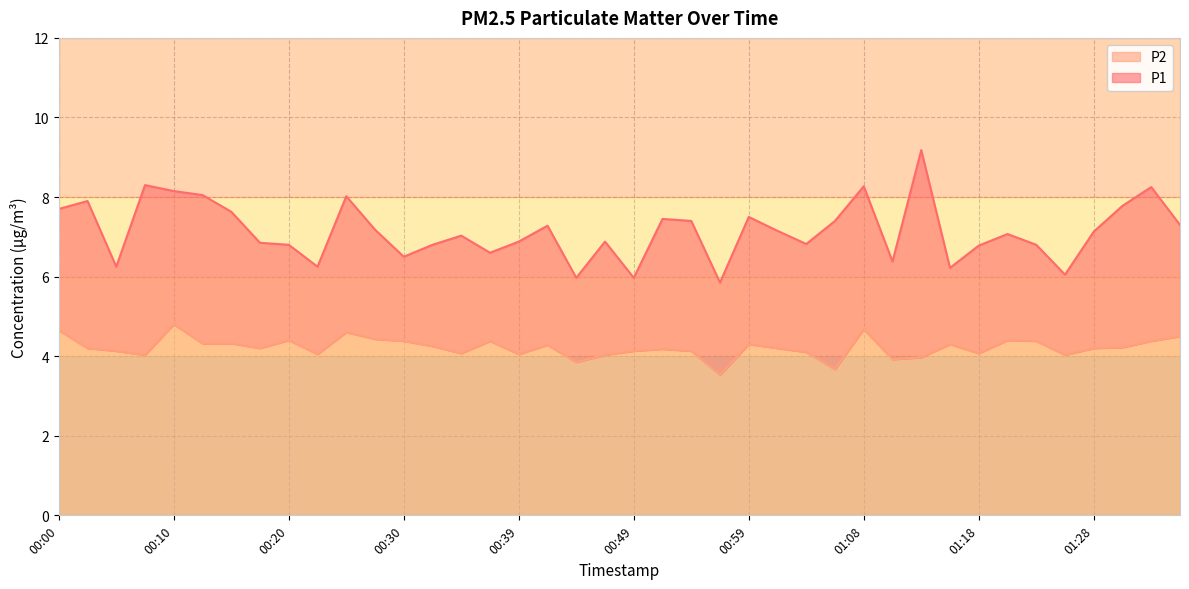

Count the number of data series in this chart.

2